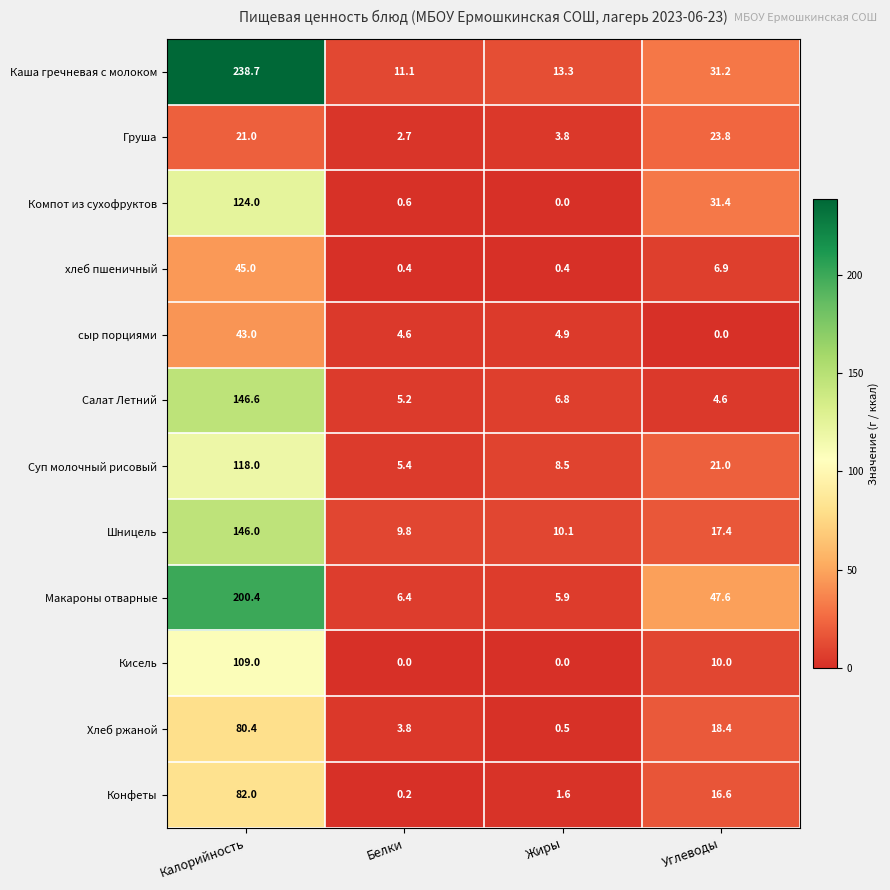

Is it true that Кисель equals 35.9 at Жиры?

False